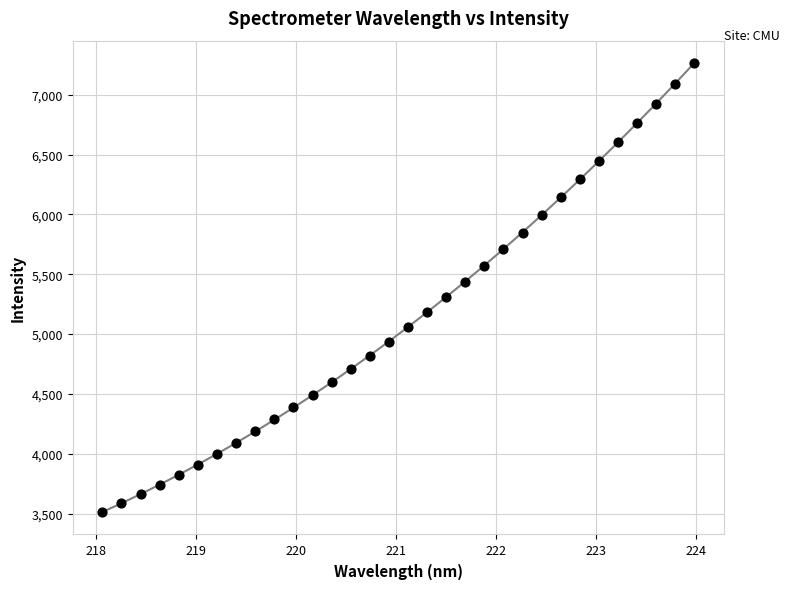

What is the range of X values (max minus min)?

5.9